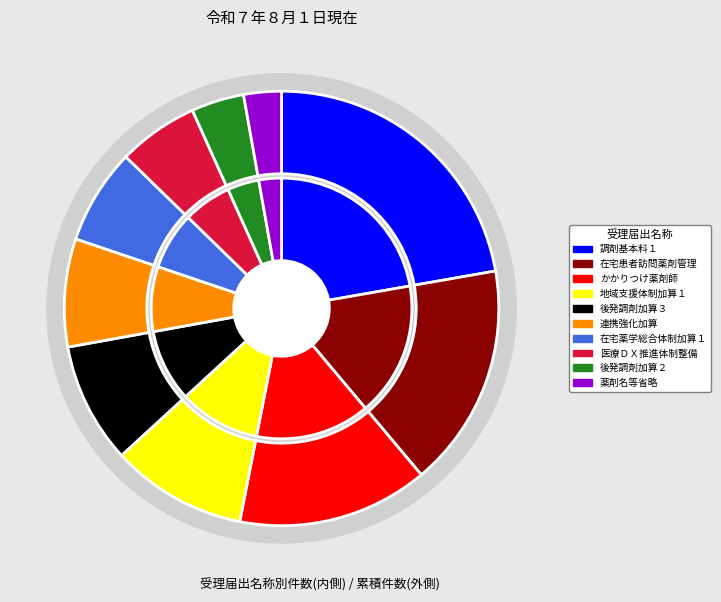

Does 在宅薬学総合体制加算１ account for over 50% of the chart?

No